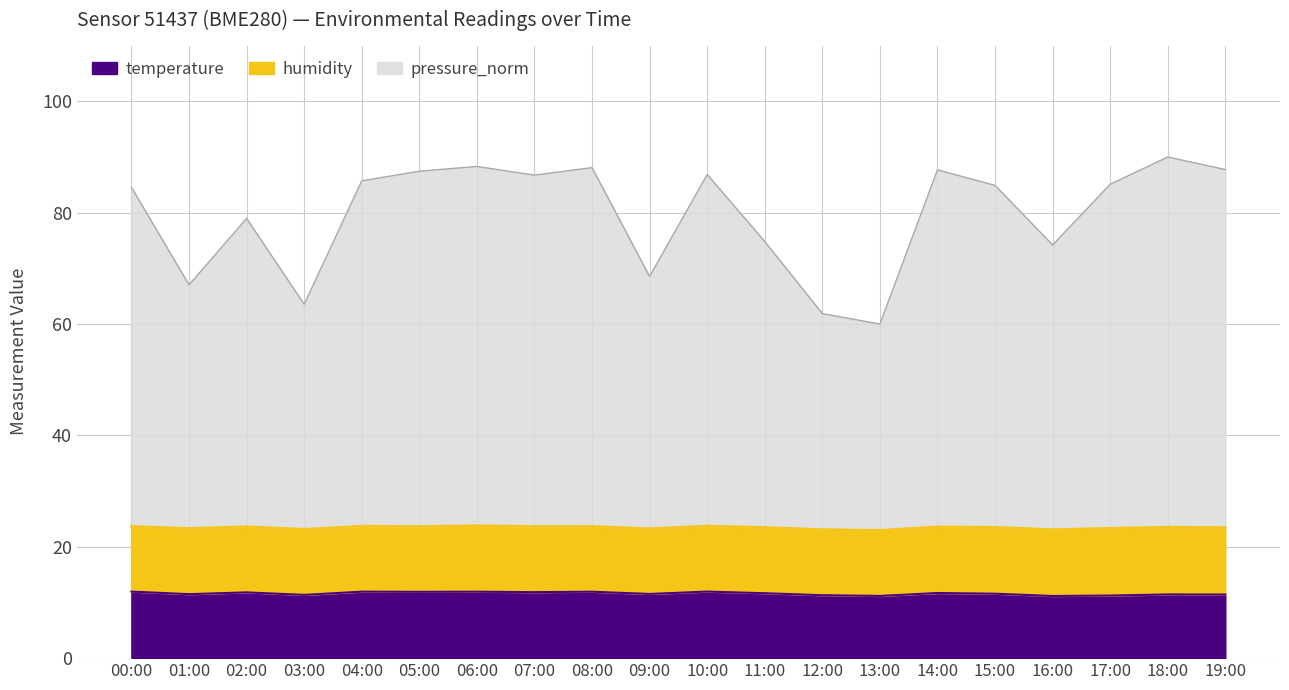

What is the lowest value of the temperature series?

11.2